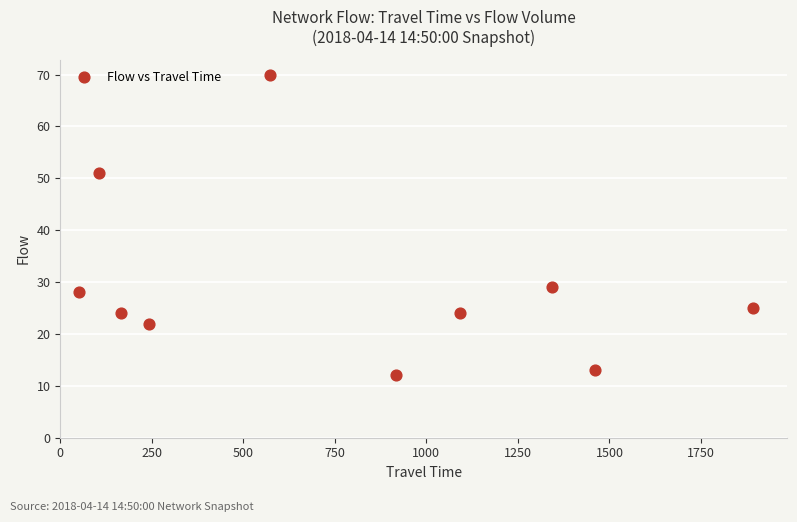

What is the average Y value?

30